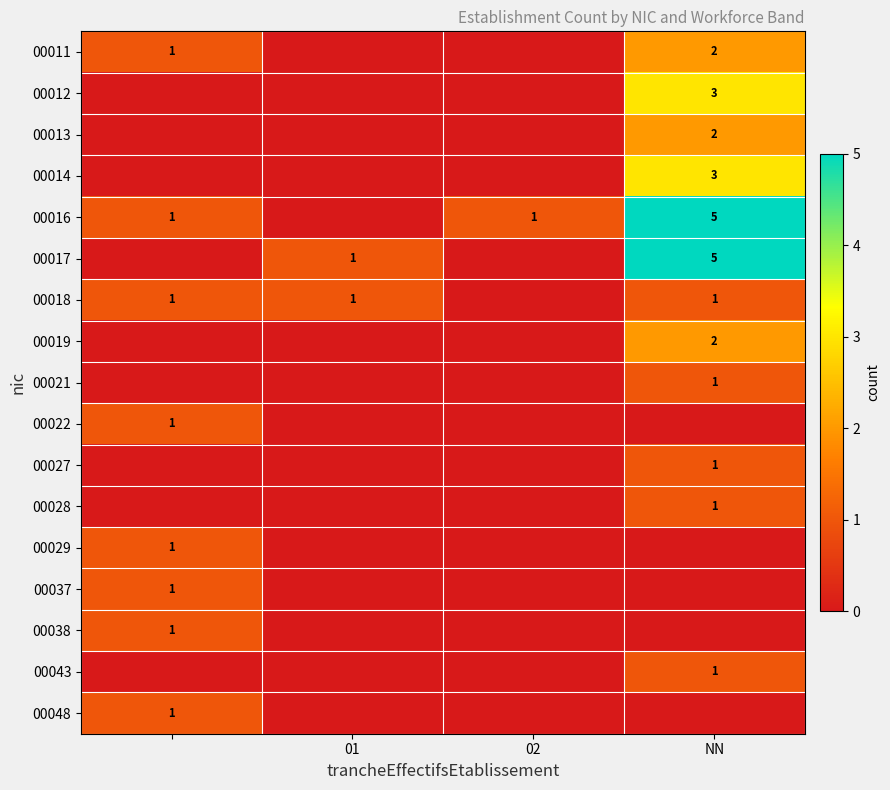

Is the value of 00016 at 02 greater than the value of 00012 at NN?

No